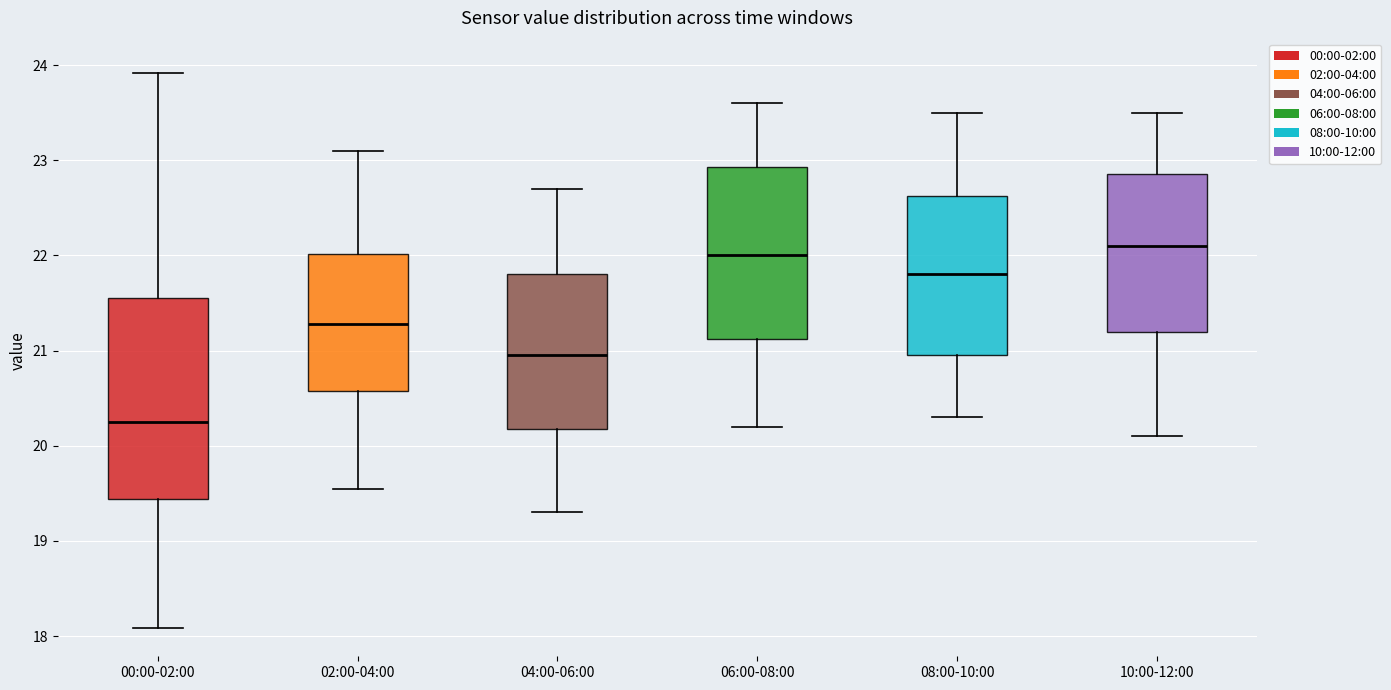

Reading left to right, transcribe this box plot: for each box, give where its median line is, the range the box spans, and where its two whiskers end, as read against the y-axis. The values are not printed on the chart, so give them approximately, as read against the axis.

00:00-02:00: median 20.3, box 19.4 to 21.5, whiskers 18.1 to 23.9
02:00-04:00: median 21.3, box 20.6 to 22.0, whiskers 19.6 to 23.1
04:00-06:00: median 21.0, box 20.2 to 21.8, whiskers 19.3 to 22.7
06:00-08:00: median 22.0, box 21.1 to 22.9, whiskers 20.2 to 23.6
08:00-10:00: median 21.8, box 21.0 to 22.6, whiskers 20.3 to 23.5
10:00-12:00: median 22.1, box 21.2 to 22.9, whiskers 20.1 to 23.5